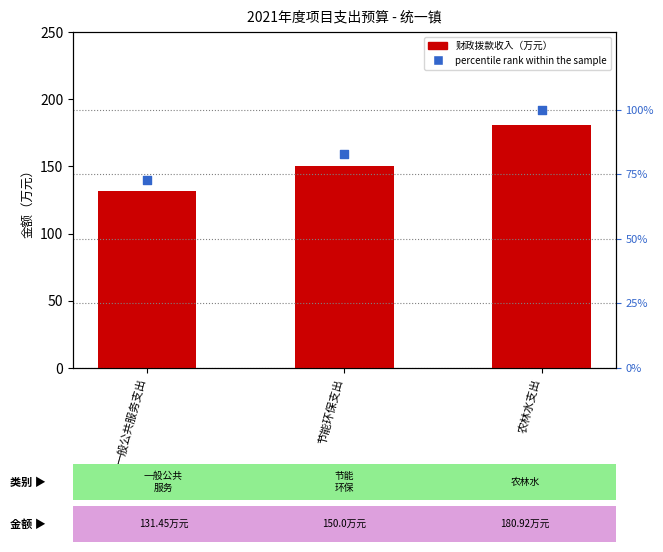

What are all the series names shown in the legend?

财政拨款收入, percentile rank within the sample